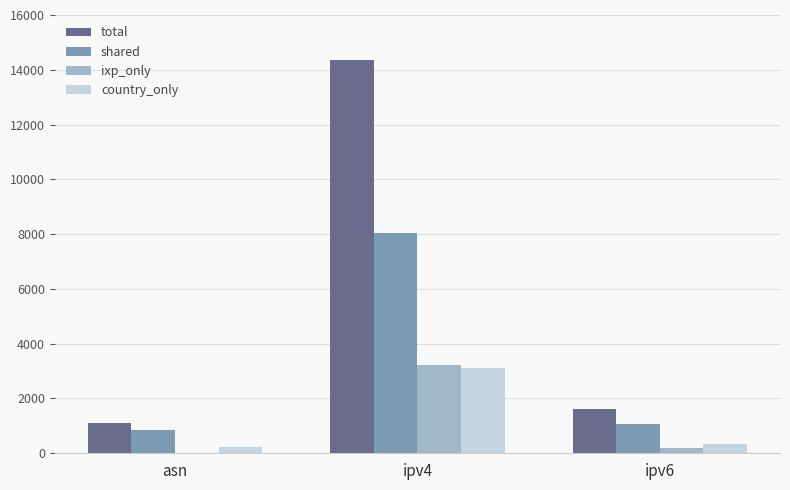

At which label does country_only reach its peak?

ipv4